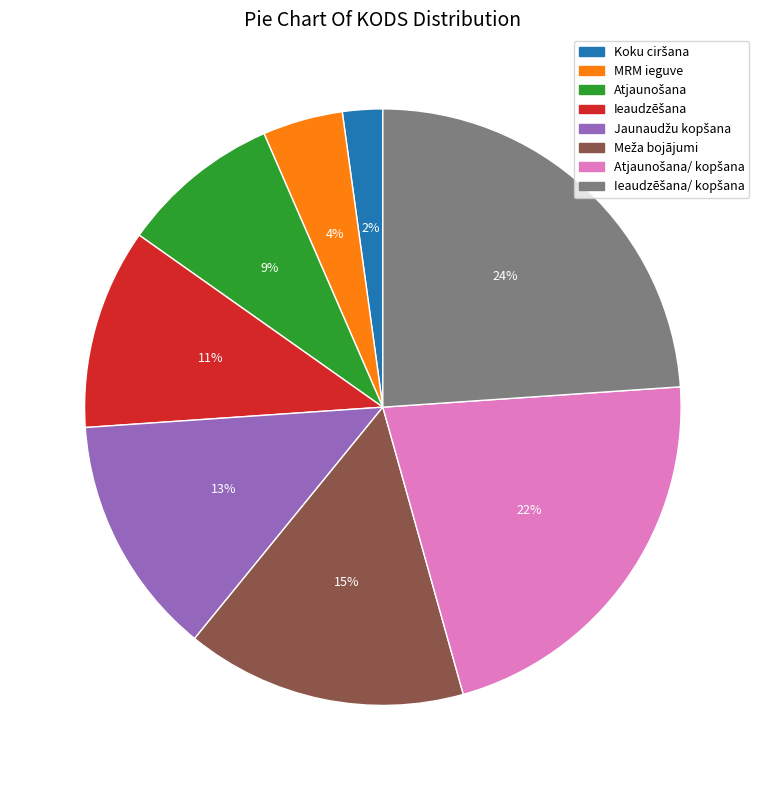

To the nearest percent, what is the average slice percentage?

12%